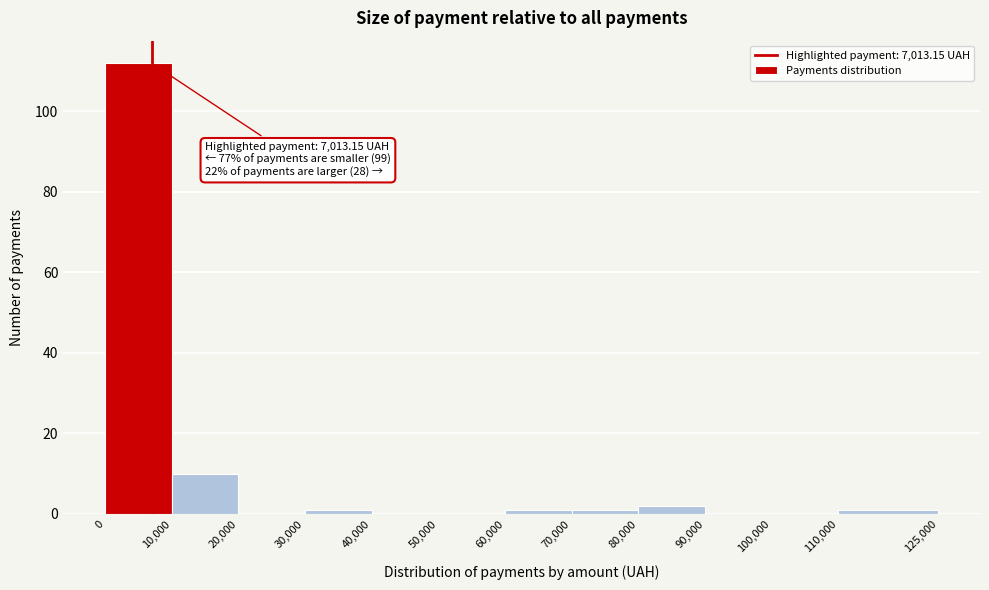

Over which range of the x-axis is the bar tallest?

0 to 10,000